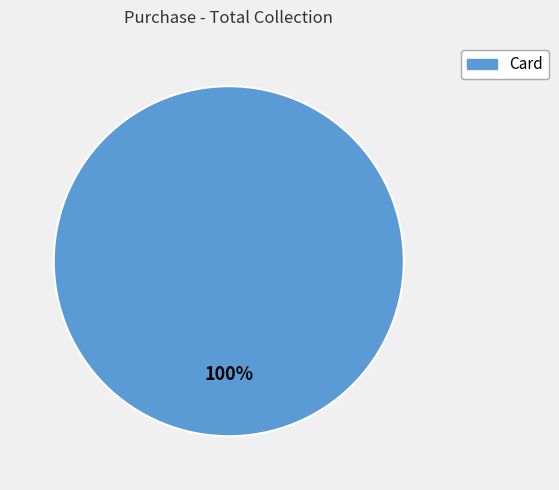

Does any single category account for the majority?

Yes